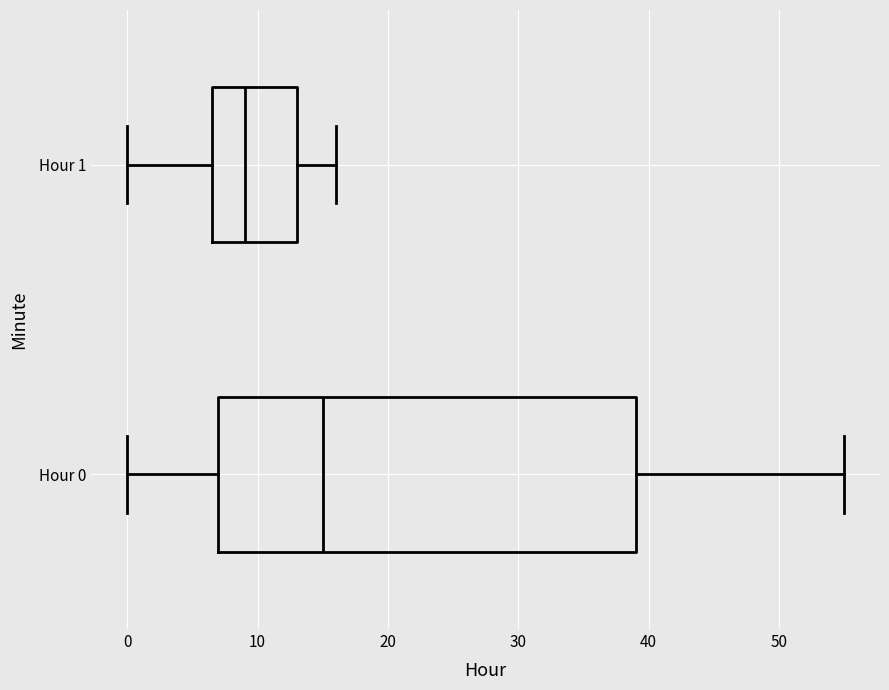

Where does the right whisker of the box for Hour 1 end on the x-axis? The values are not printed on the chart, so give them approximately, as read against the axis.

16